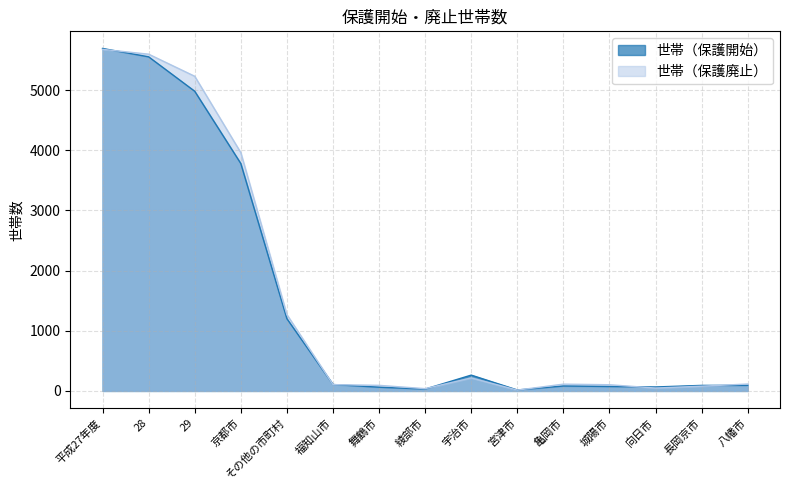

Where is 世帯（保護廃止） nearest to the value 2845?

京都市